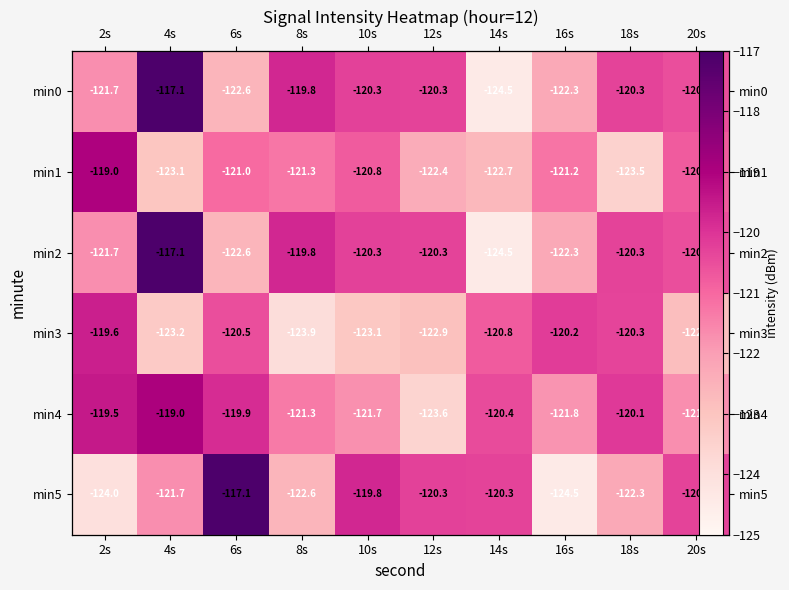

At which label does min3 reach its peak?

2s